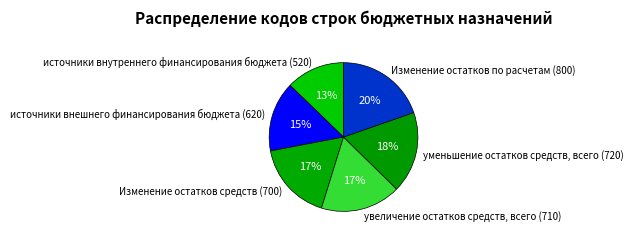

True or false: уменьшение остатков средств, всего (720) accounts for 10% of the total.

False